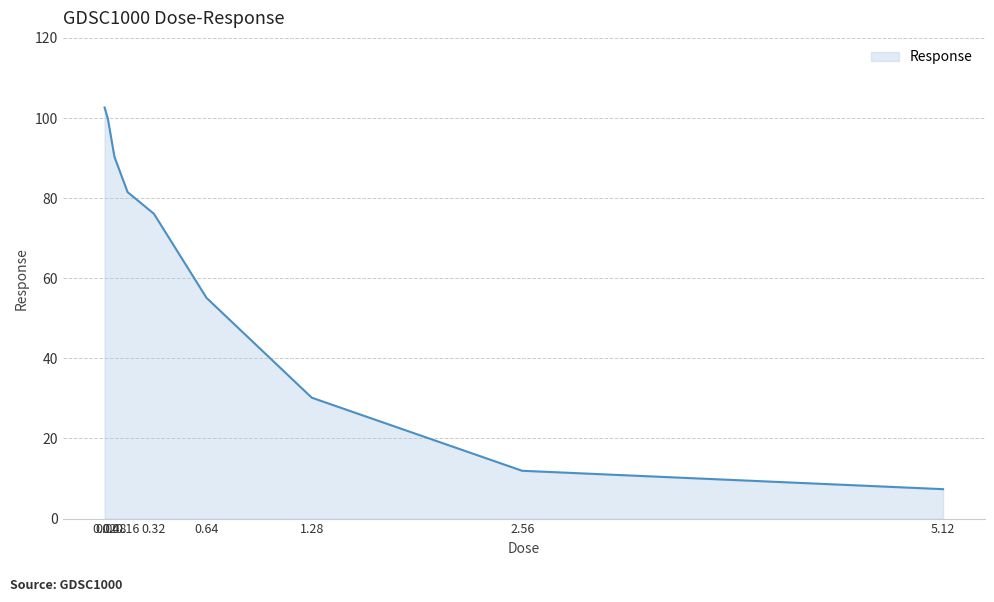

Which label corresponds to the largest value in the chart?

0.02